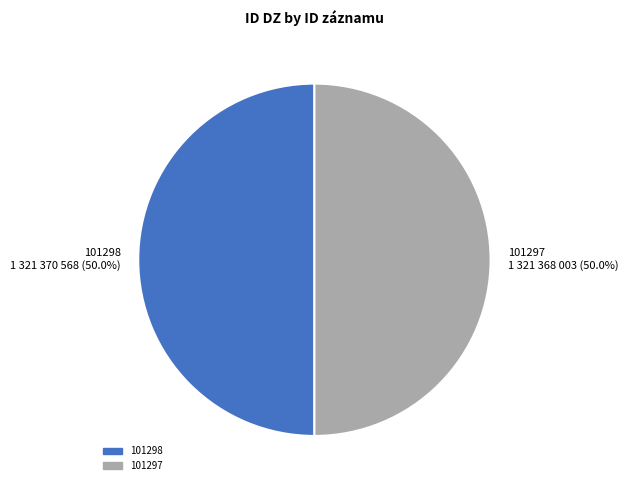

How much of the chart is everything except 101297 1 321 368 003 (50.0%)?

50.0%